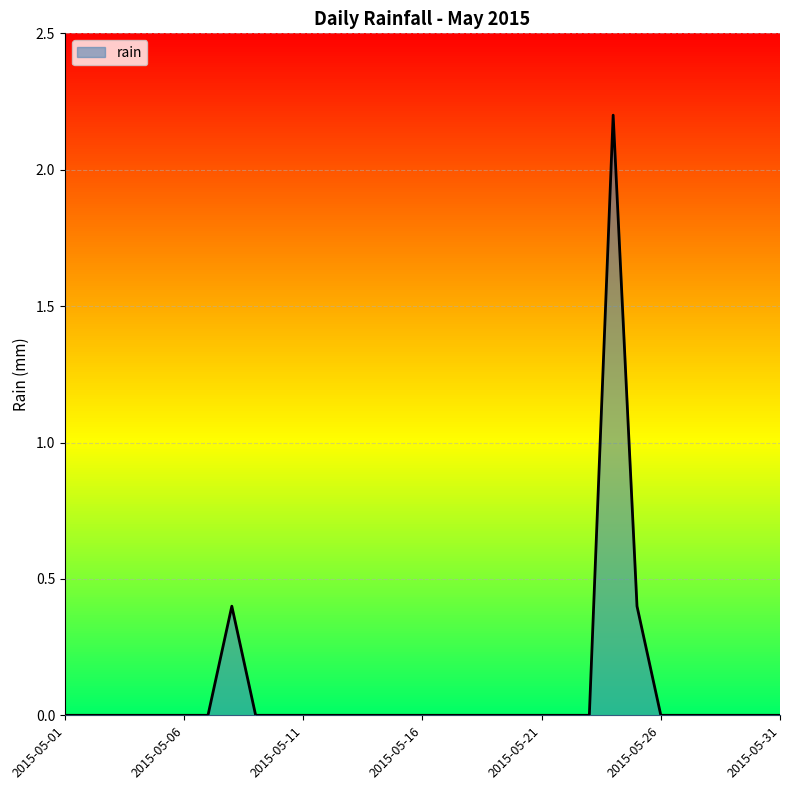

What is the maximum value shown in the chart?

2.2